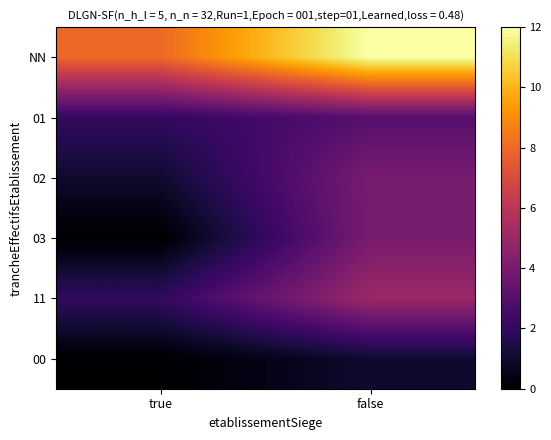

Rank the series by their maximum value, from lowest to highest.

00, 01, 02, 03, 11, NN